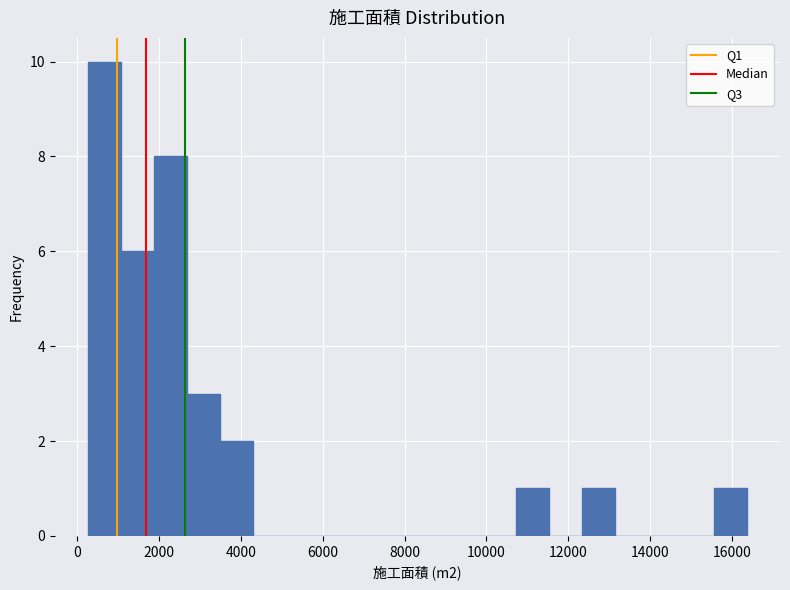

Reading left to right, transcribe this chart: for each bar, give the range it covers on the x-axis and its height. Neither the bar edges nor the heights are printed on the chart, so give them approximately, as read against the axes.

200 to 1000: 10
1000 to 1800: 6
1800 to 2600: 8
2600 to 3400: 3
3400 to 4200: 2
4200 to 5000: 0
5000 to 5800: 0
5800 to 6800: 0
6800 to 7600: 0
7600 to 8400: 0
8400 to 9200: 0
9200 to 10000: 0
10000 to 10800: 0
10800 to 11600: 1
11600 to 12400: 0
12400 to 13200: 1
13200 to 14000: 0
14000 to 14800: 0
14800 to 15600: 0
15600 to 16400: 1